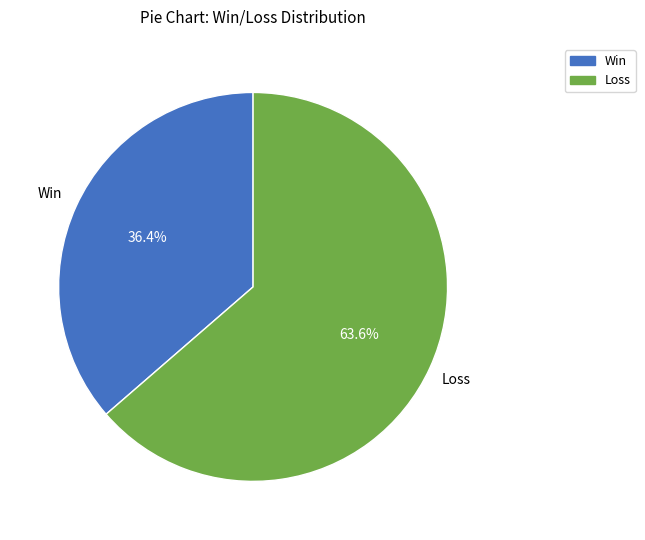

Is there any slice that represents more than half of the pie?

Yes